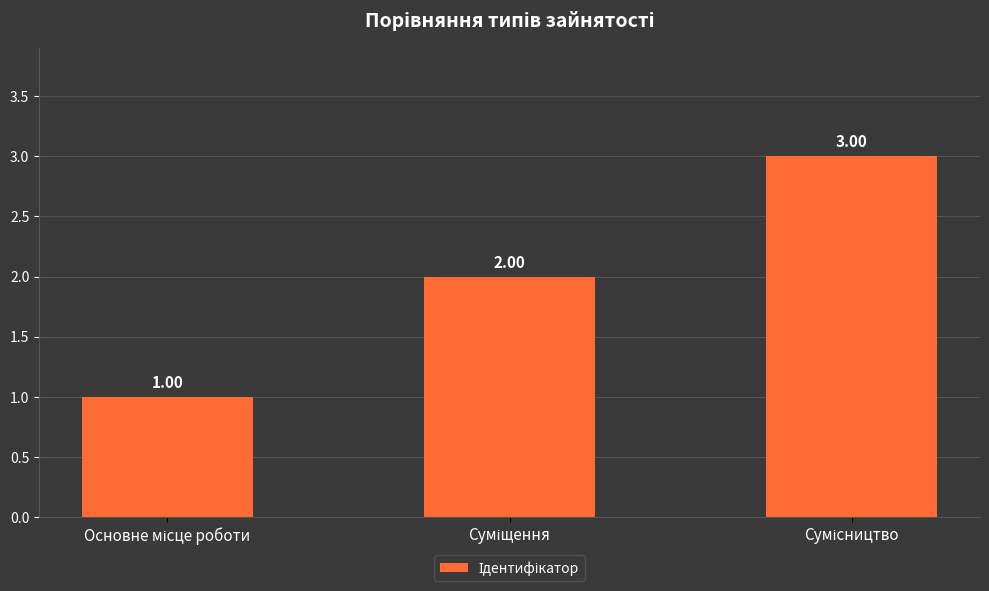

What is the sum of all values?

6